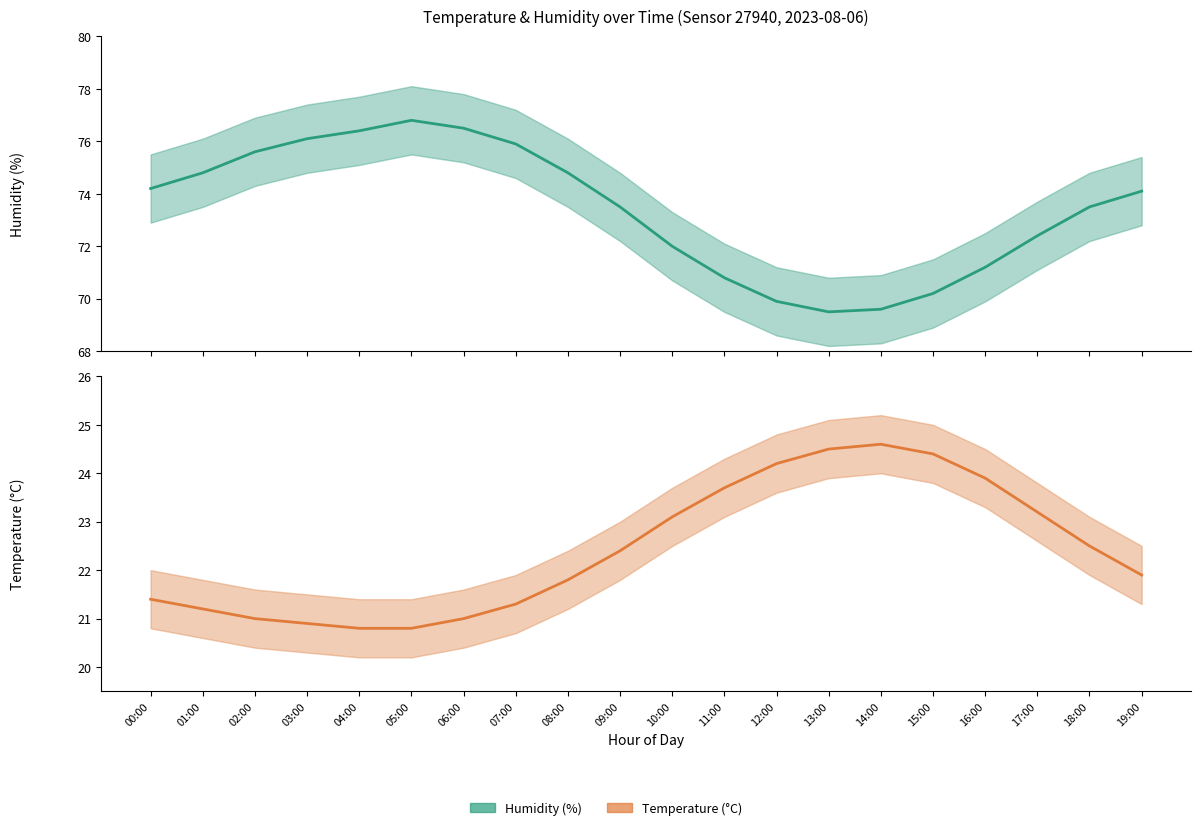

At how many categories does at least one series exceed 36?

20